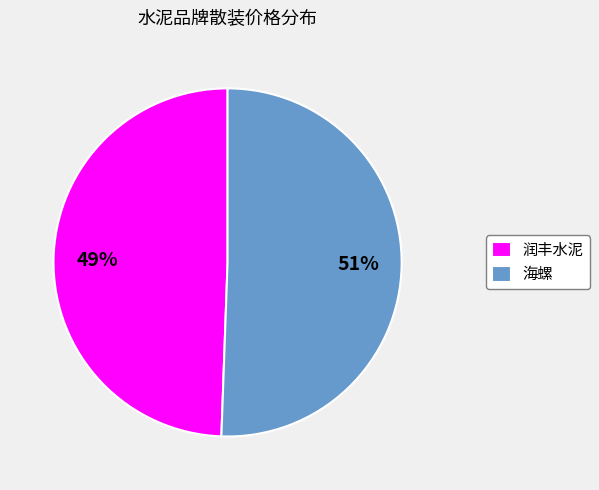

Rank the categories by value from highest to lowest.

海螺, 润丰水泥